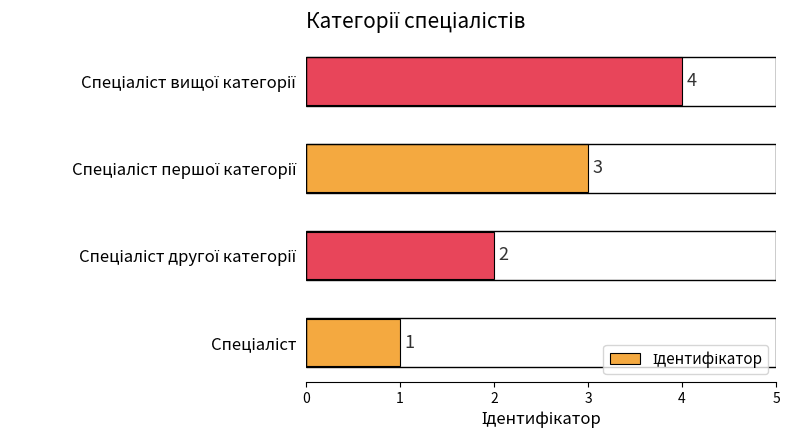

What is the maximum value shown in the chart?

4